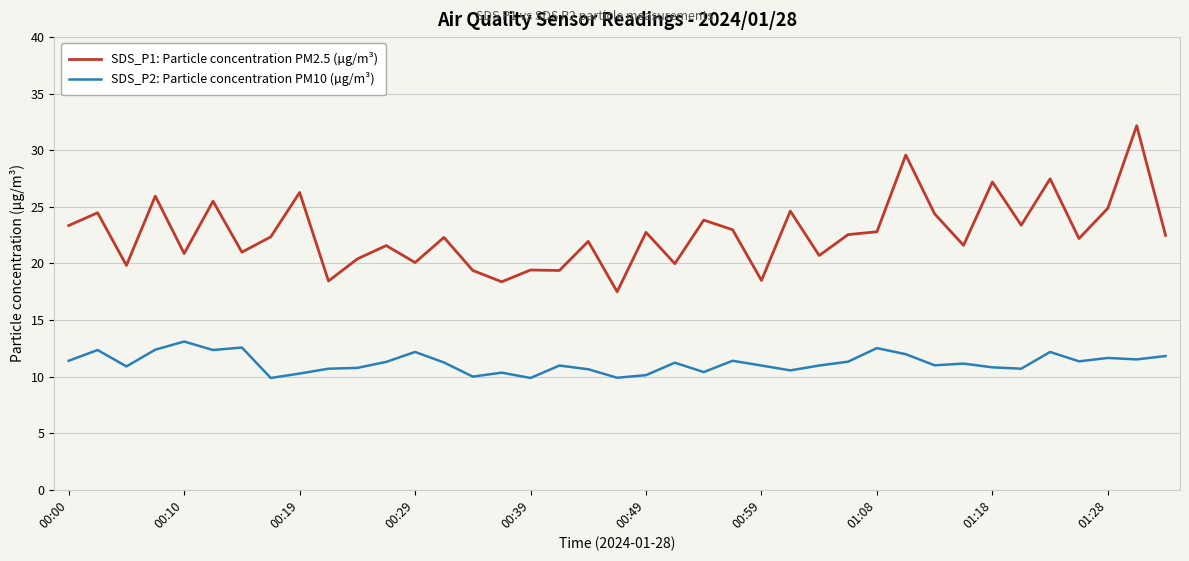

Does the chart have visible grid lines?

Yes